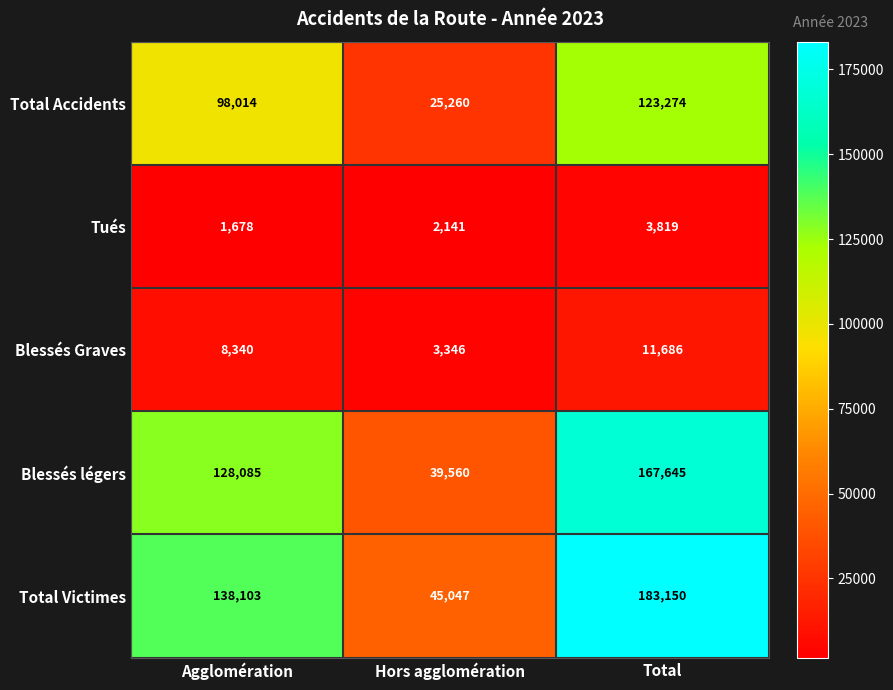

The value of Blessés Graves at Agglomération is 4986. True or false?

False